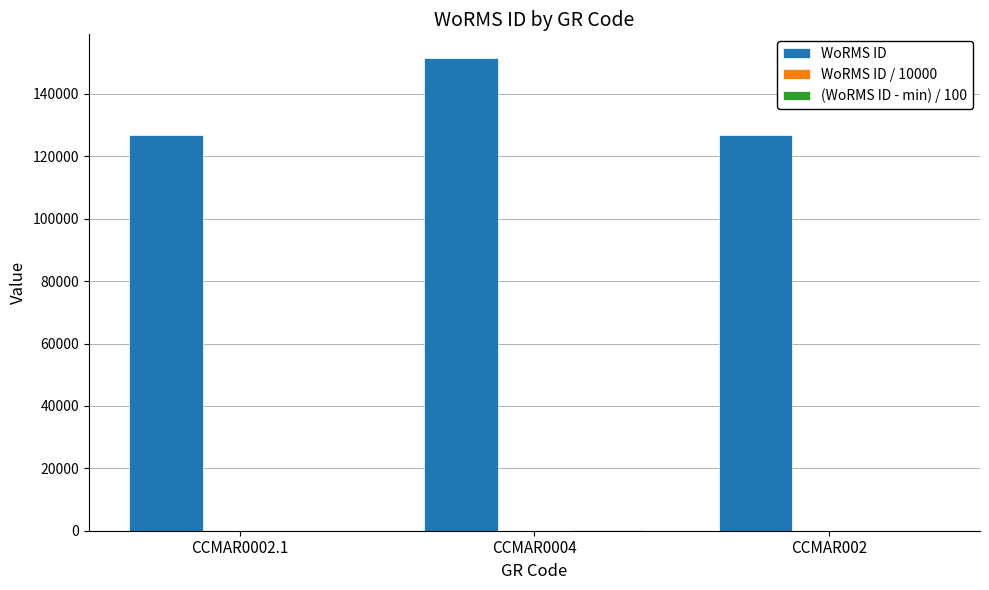

The WoRMS ID series shows 55722.3 at CCMAR0004. True or false?

False